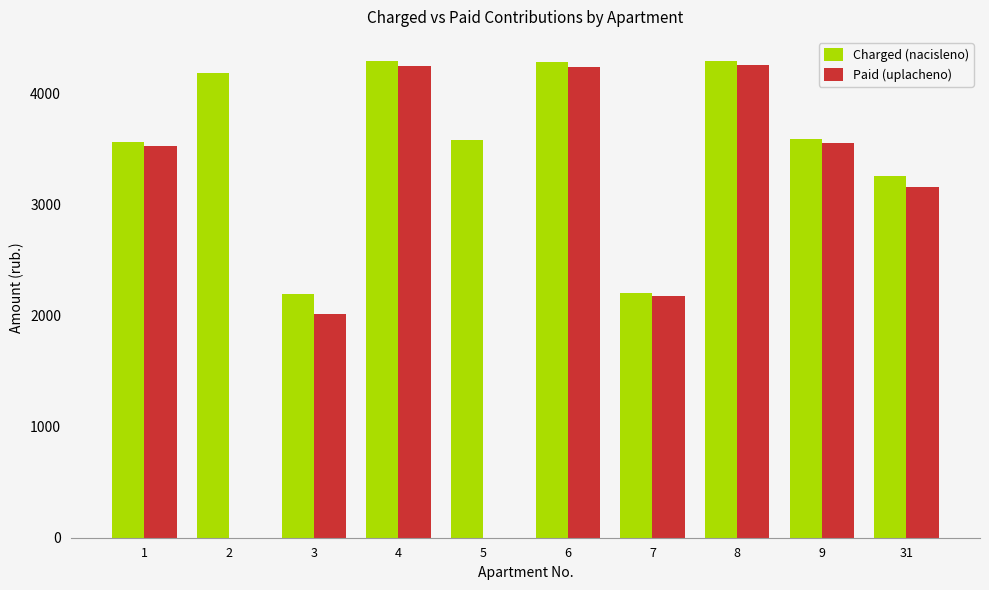

How many data points does each series have?

10